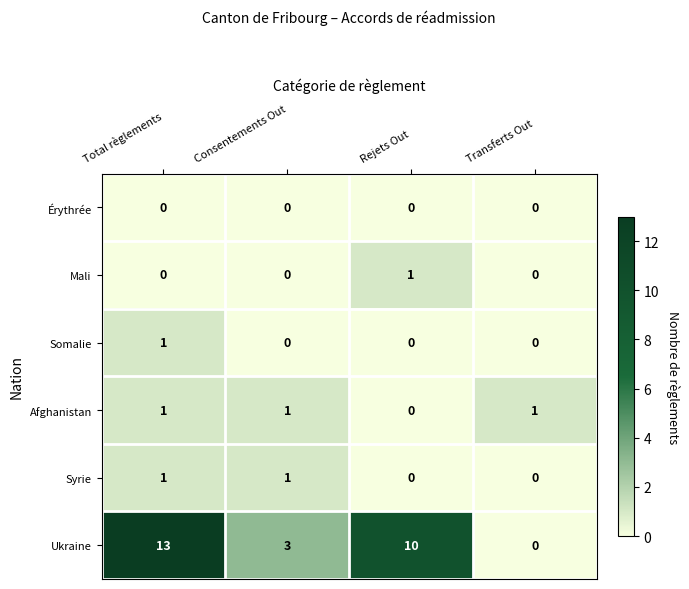

Reading left to right, what are all the values shown in this chart?

Érythrée: 0	0	0	0
Mali: 0	0	1	0
Somalie: 1	0	0	0
Afghanistan: 1	1	0	1
Syrie: 1	1	0	0
Ukraine: 13	3	10	0